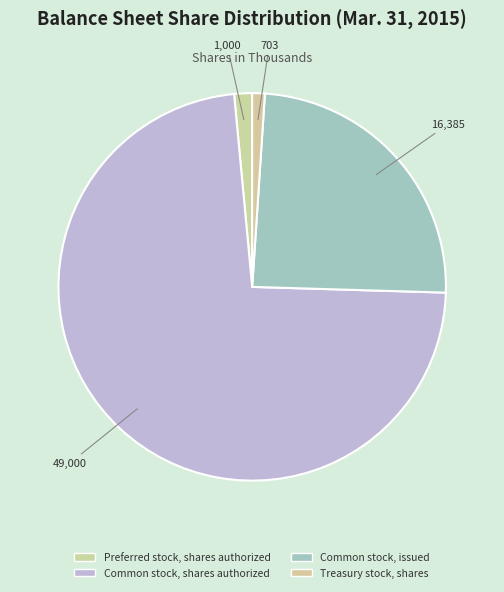

Rank the categories by value from lowest to highest.

Treasury stock, shares, Preferred stock, shares authorized, Common stock, issued, Common stock, shares authorized